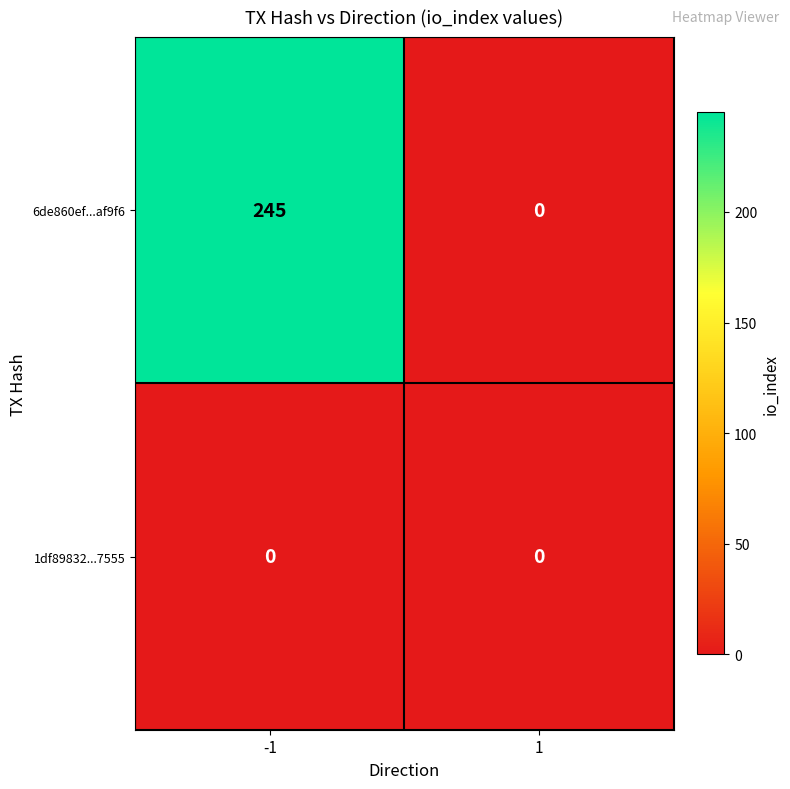

At how many categories does at least one series exceed 37?

1